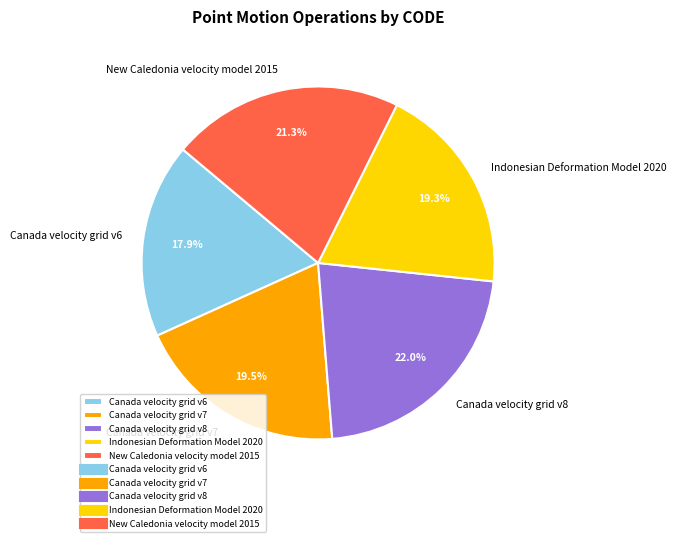

To the nearest percent, what portion does Canada velocity grid v8 represent?

22%